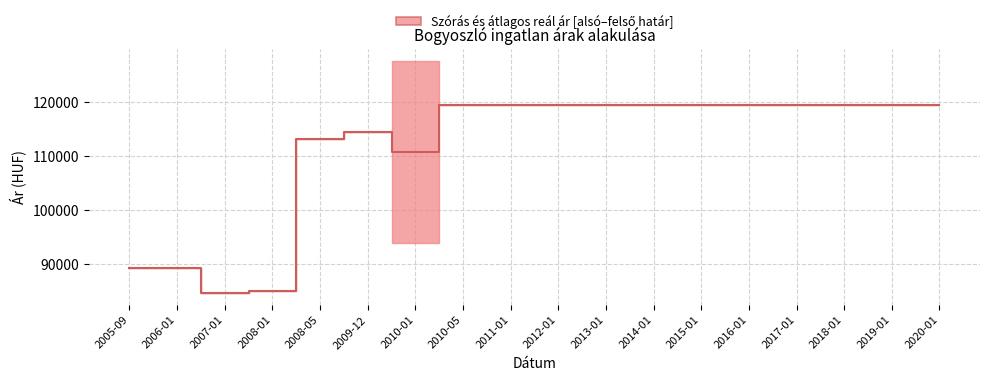

Reading left to right, list all the values displayed in this chart.

2005-09=89115	2006-01=89208	2007-01=84536	2008-01=84830	2008-05=113182	2009-12=114371	2010-01=110719	2010-05=119345	2011-01=119345	2012-01=119345	2013-01=119345	2014-01=119345	2015-01=119345	2016-01=119345	2017-01=119345	2018-01=119345	2019-01=119345	2020-01=119345